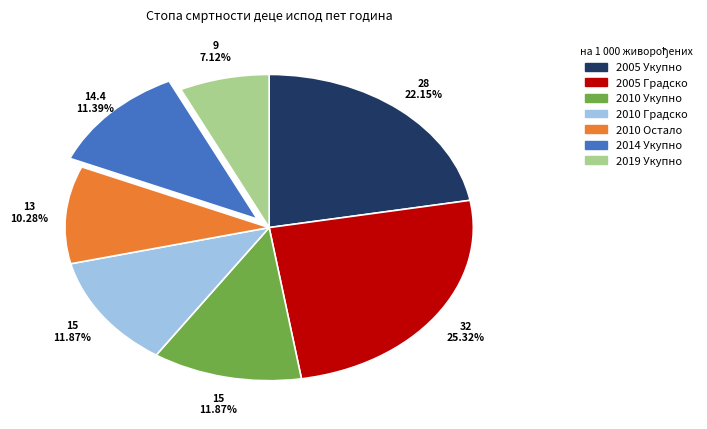

To the nearest percent, what percentage of the pie is 2014 Укупно?

11%